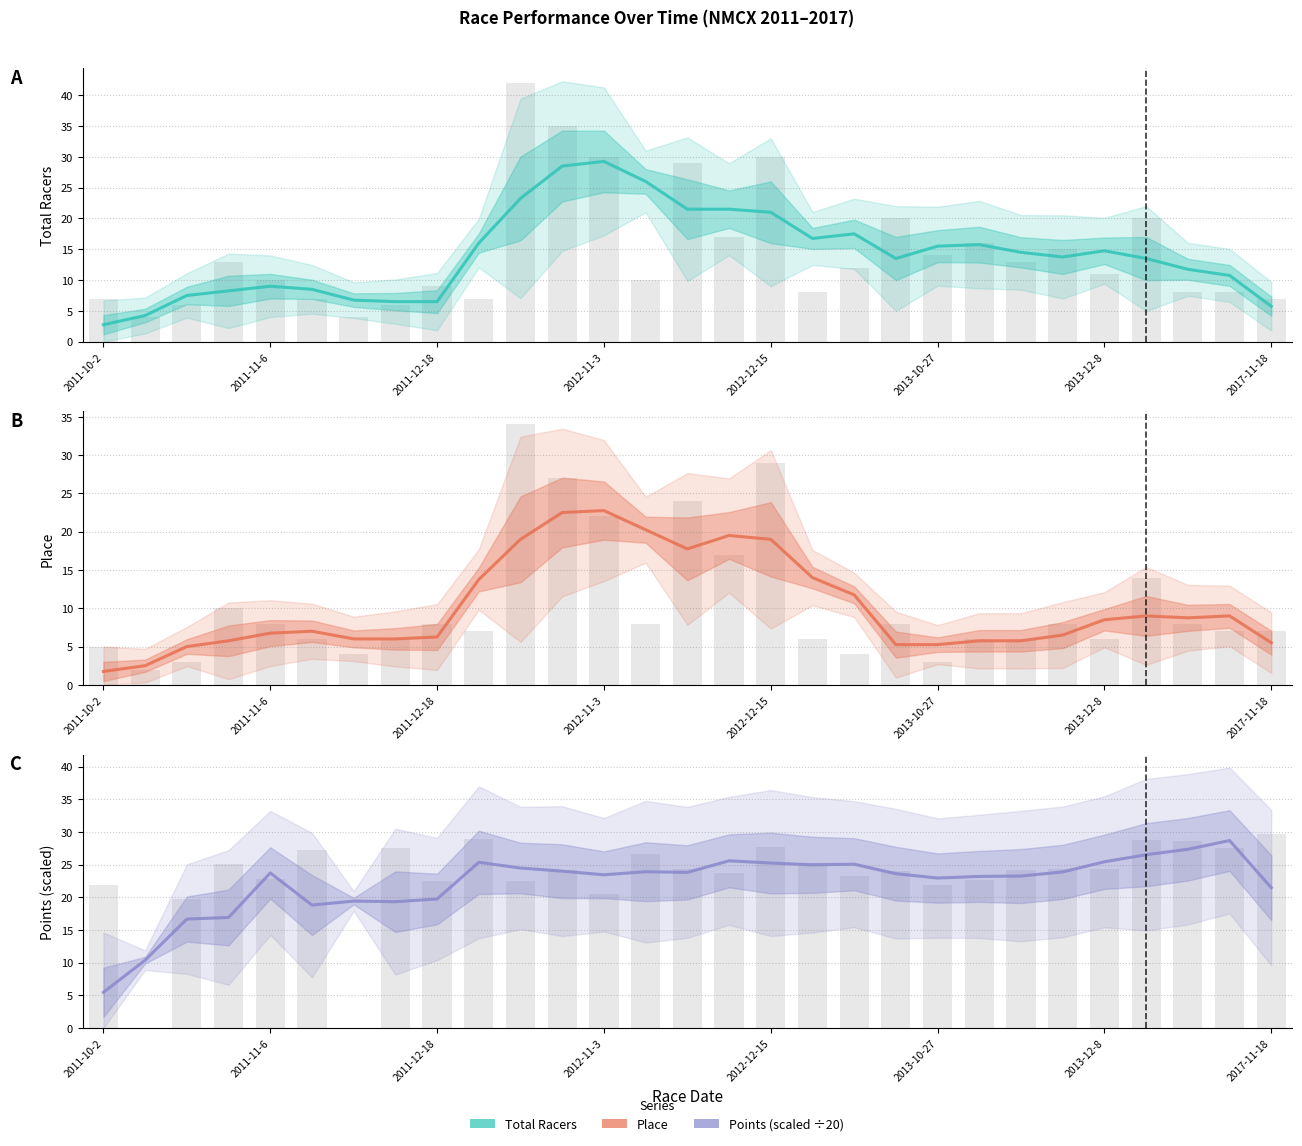

Read the Total Racers value at 2017-11-18.

5.8